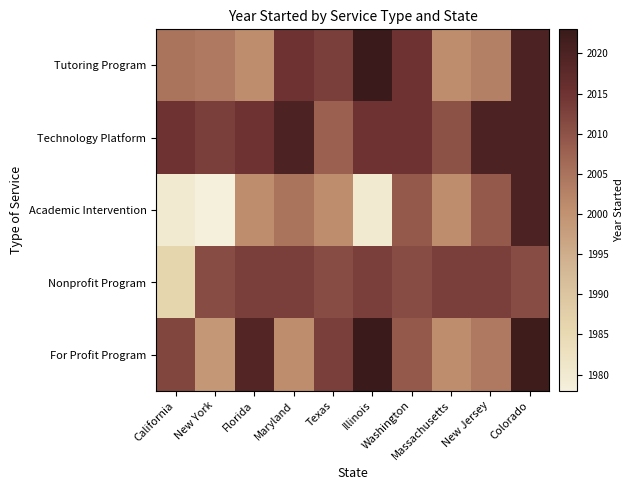

Reading left to right, transcribe all the data shown in this chart.

Tutoring Program: California=2005	New York=2004	Florida=2001	Maryland=2015	Texas=2013	Illinois=2023	Washington=2015	Massachusetts=2001	New Jersey=2003	Colorado=2020
Technology Platform: California=2015	New York=2013	Florida=2015	Maryland=2020	Texas=2008	Illinois=2015	Washington=2015	Massachusetts=2010	New Jersey=2020	Colorado=2020
Academic Intervention: California=1980	New York=1978	Florida=2001	Maryland=2005	Texas=2001	Illinois=1980	Washington=2009	Massachusetts=2001	New Jersey=2009	Colorado=2020
Nonprofit Program: California=1986	New York=2011	Florida=2013	Maryland=2013	Texas=2011	Illinois=2013	Washington=2011	Massachusetts=2013	New Jersey=2013	Colorado=2011
For Profit Program: California=2012	New York=1999	Florida=2019	Maryland=2001	Texas=2013	Illinois=2023	Washington=2009	Massachusetts=2001	New Jersey=2004	Colorado=2022